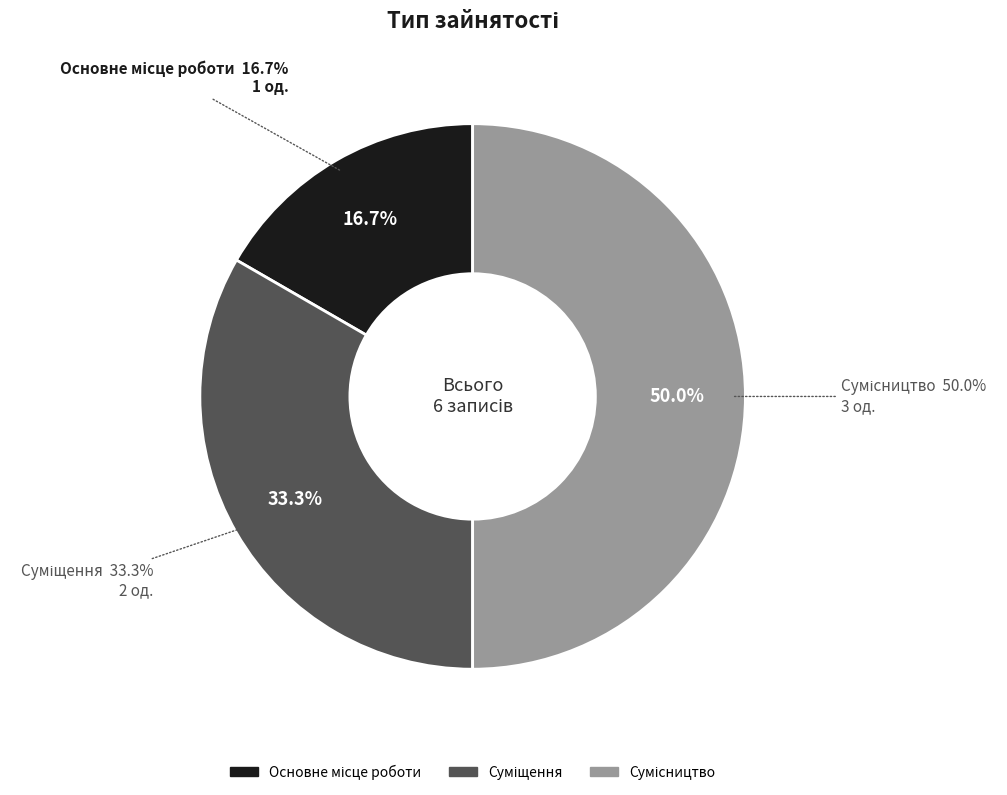

Does Основне місце роботи account for over 50% of the chart?

No